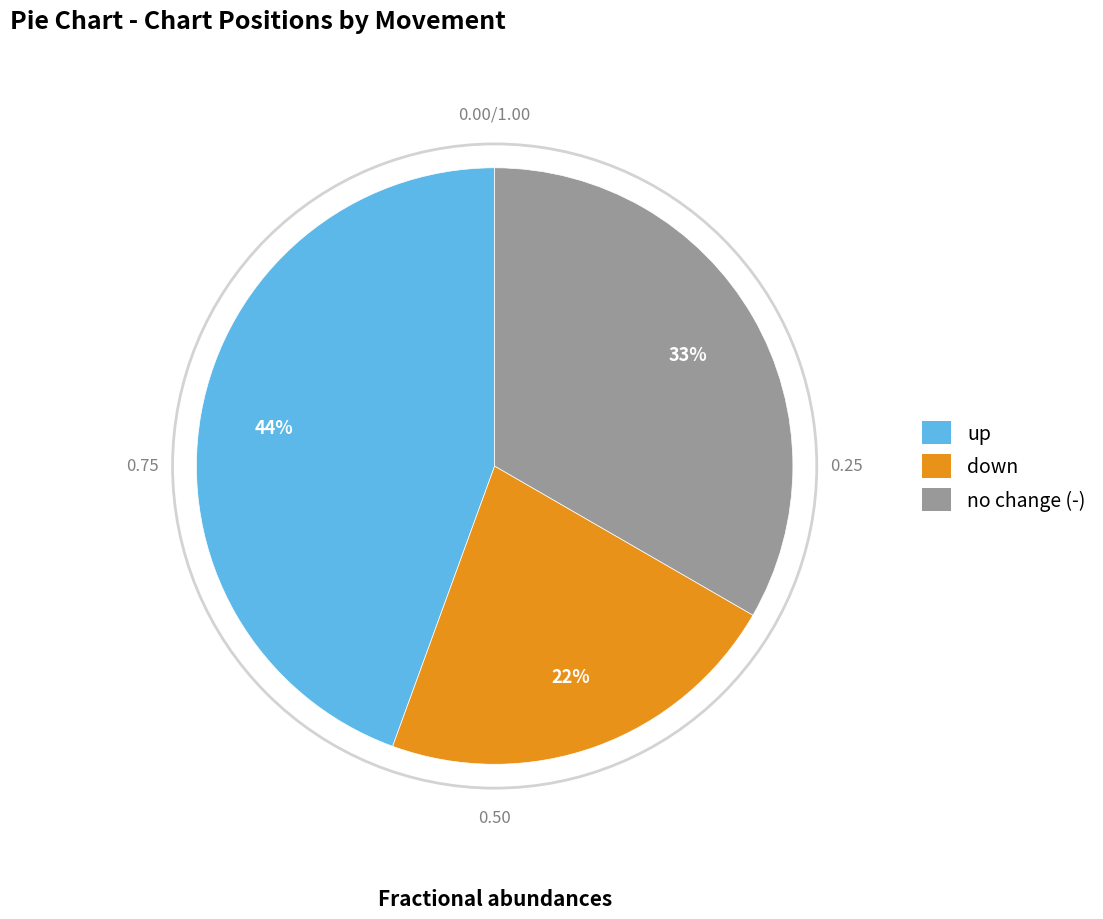

To the nearest percent, what percentage of the pie is up?

44%